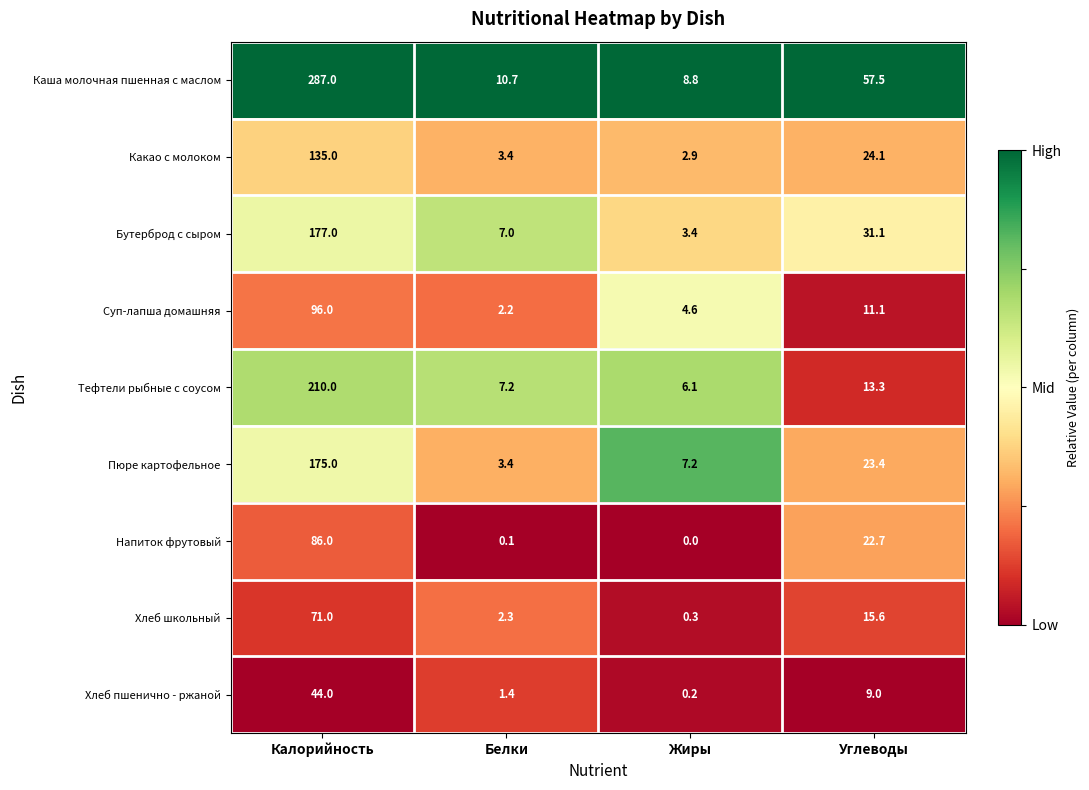

What is the maximum value shown in the chart?

287.0